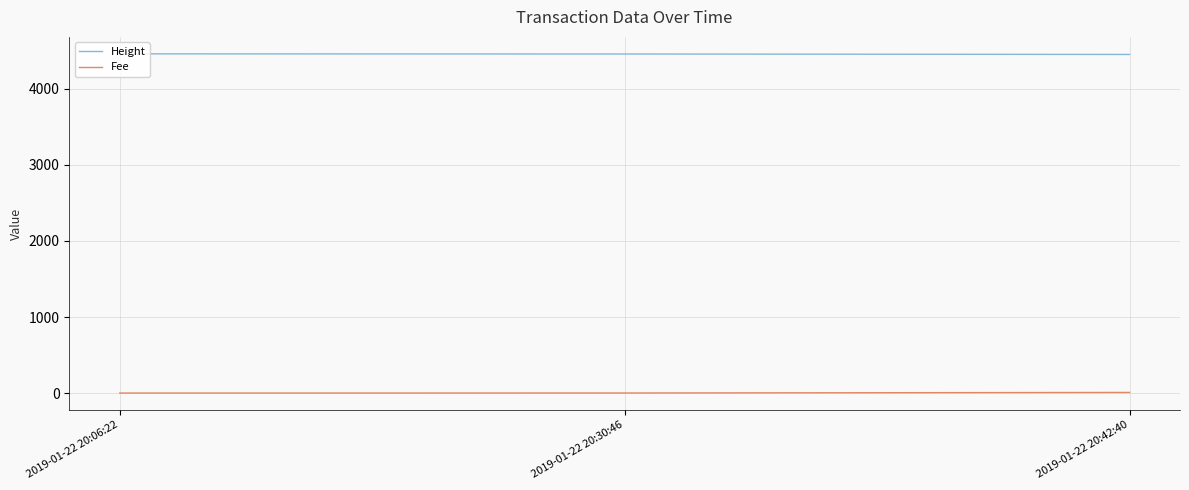

Does the chart display data point markers on the line(s)?

No